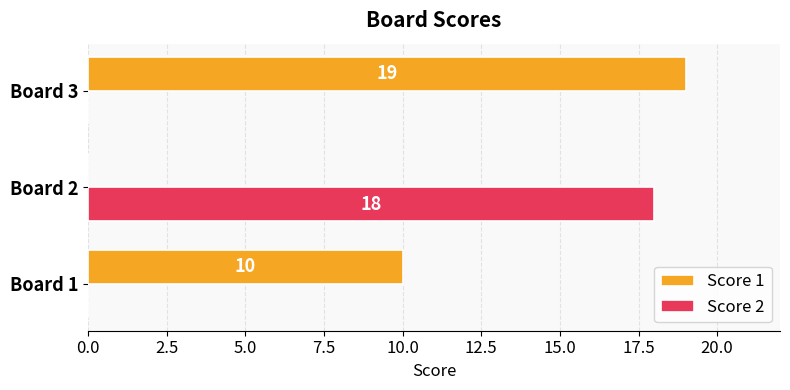

How many positive values does the Score 2 series have?

1